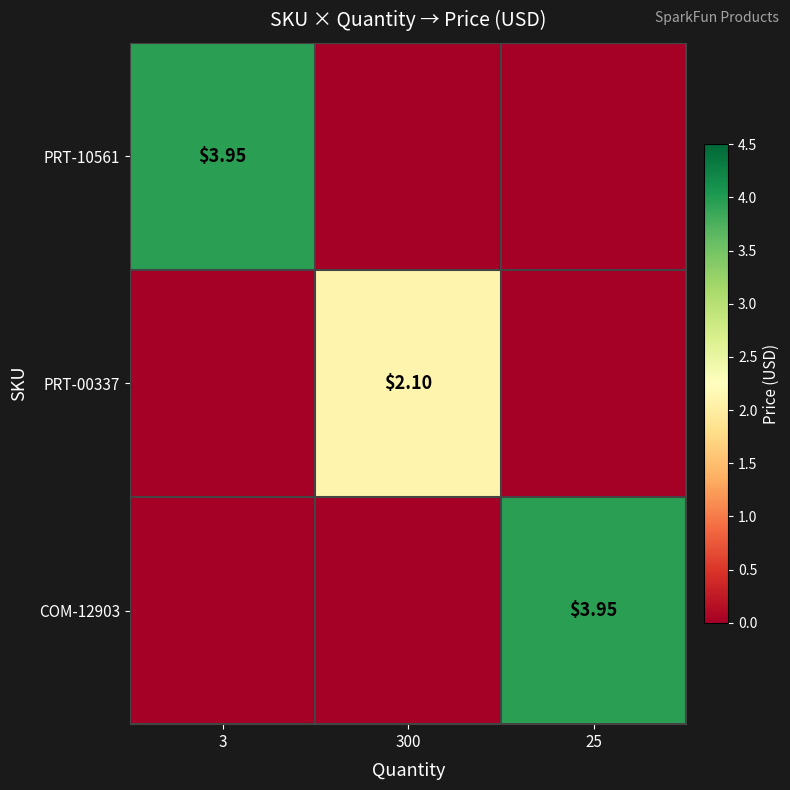

What is the difference between the highest and lowest values at 3?

4.0